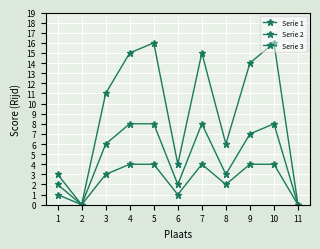

Reading left to right, list all the values displayed in this chart.

Serie 1: 1=3	2=0	3=11	4=15	5=16	6=4	7=15	8=6	9=14	10=16	11=0
Serie 2: 1=2	2=0	3=6	4=8	5=8	6=2	7=8	8=3	9=7	10=8	11=0
Serie 3: 1=1	2=0	3=3	4=4	5=4	6=1	7=4	8=2	9=4	10=4	11=0